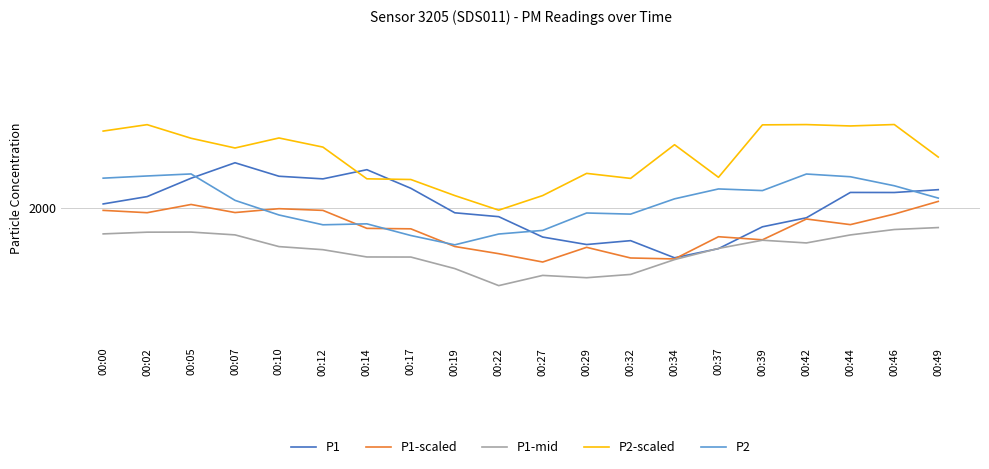

Which series has the largest total across all categories?

P2-scaled